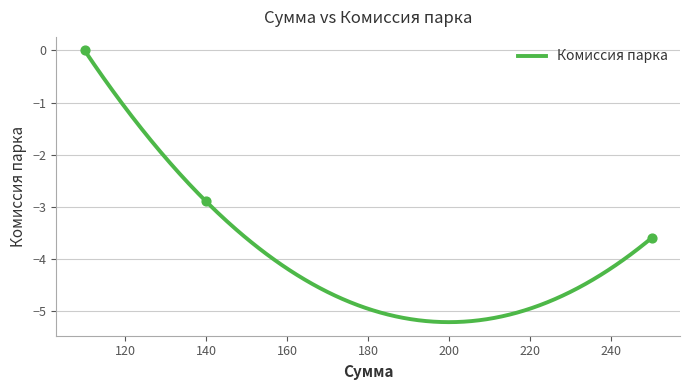

What is the change in value from 140 to 250?

-0.7